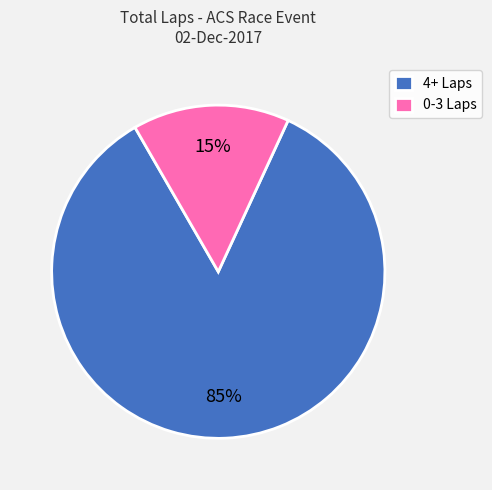

Rank the categories by value from lowest to highest.

0-3 Laps, 4+ Laps